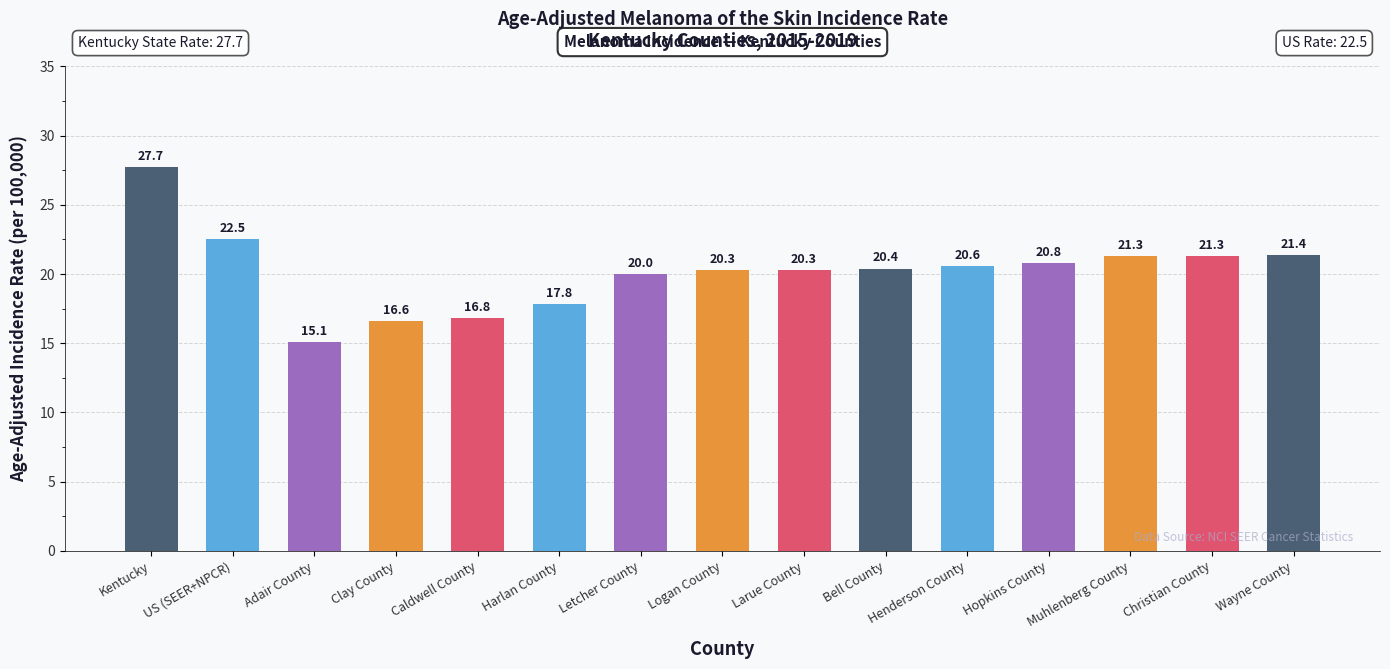

What is the label of the 11th bar from the left?

Henderson County